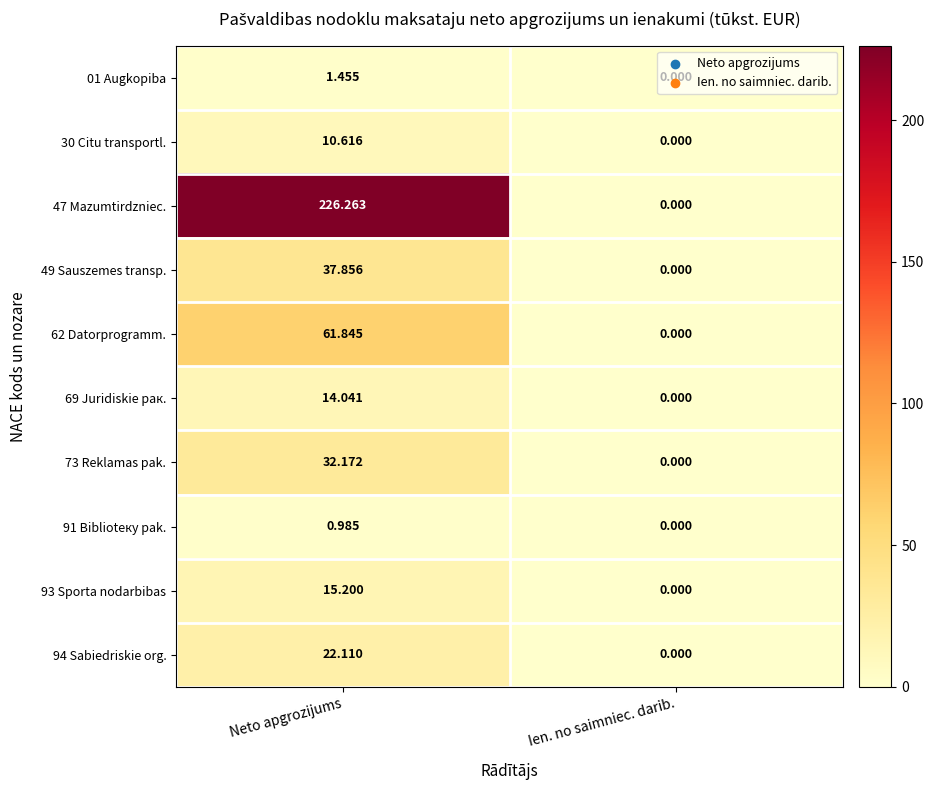

At how many categories does at least one series exceed 170?

1